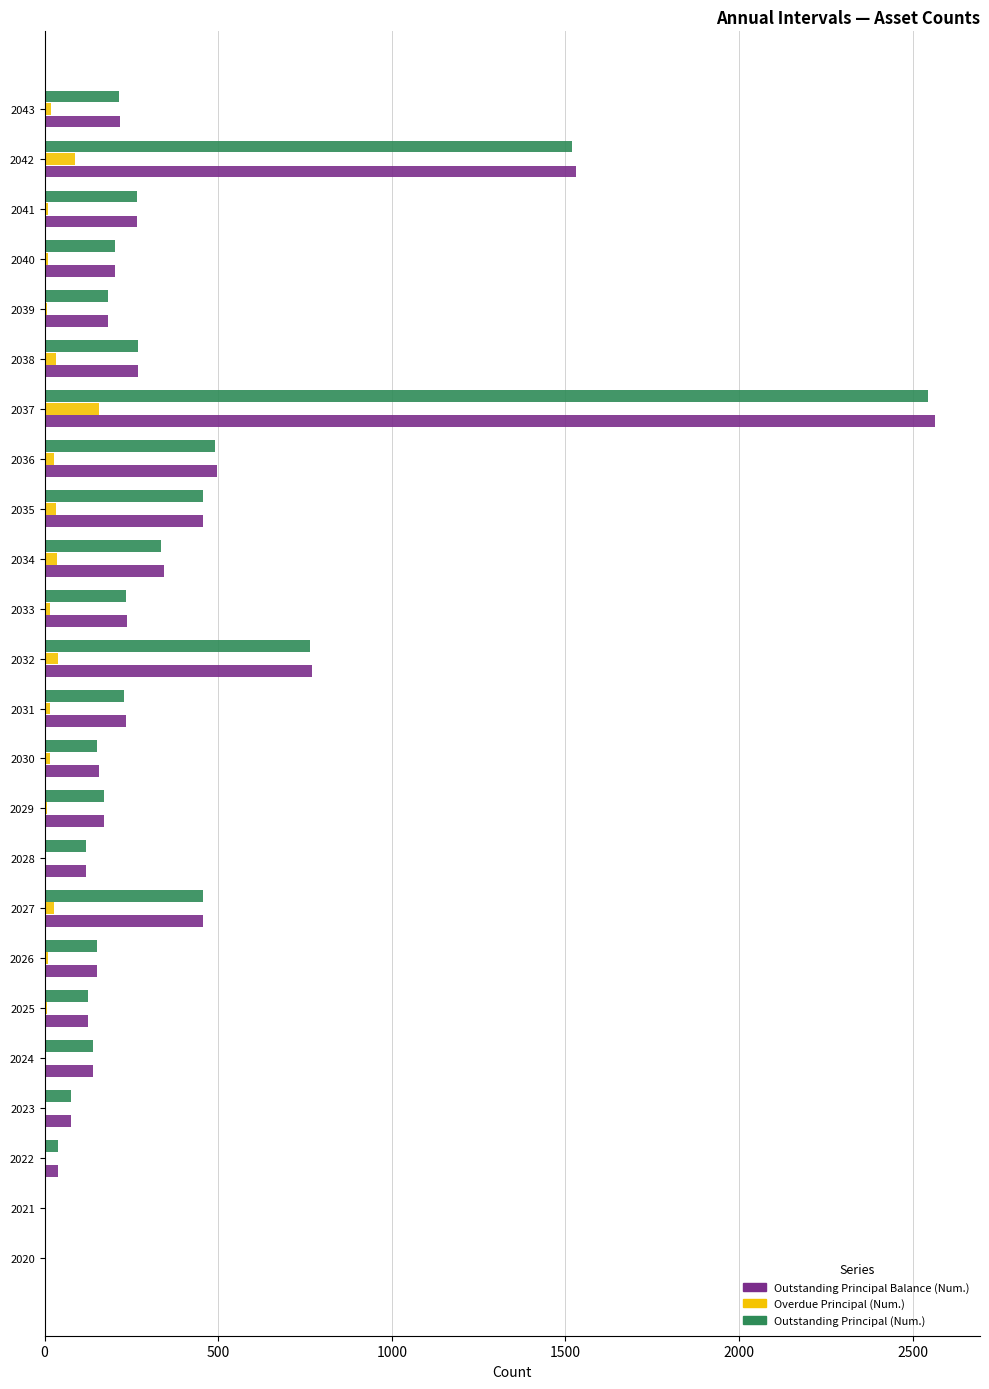

What are all the series names shown in the legend?

Outstanding Principal Balance (Num.), Overdue Principal (Num.), Outstanding Principal (Num.)